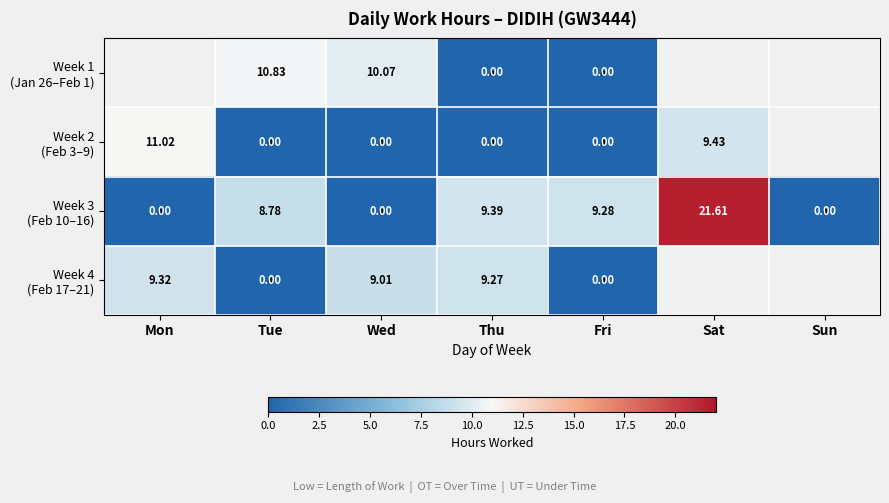

Which category has the lowest value in the Week 3 (Feb 10–16) series?

Mon